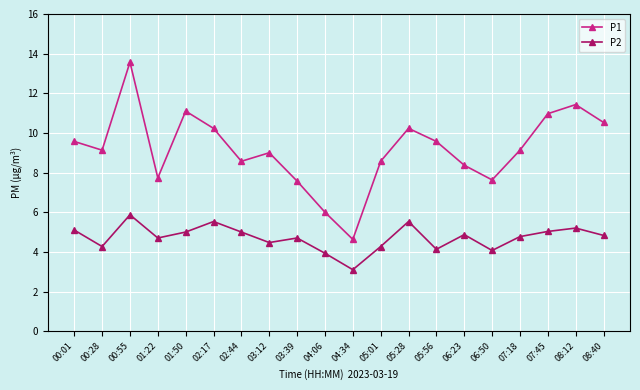

Where is the first local minimum for P1?

00:28